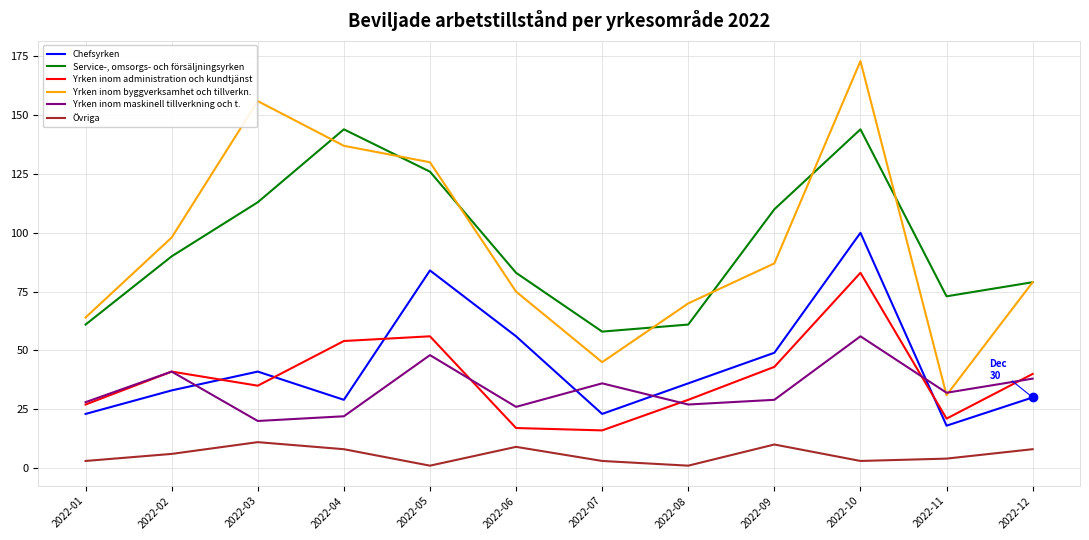

List the series in order of their peak value, lowest first.

Övriga, Yrken inom maskinell tillverkning och t., Yrken inom administration och kundtjänst, Chefsyrken, Service-, omsorgs- och försäljningsyrken, Yrken inom byggverksamhet och tillverkn.